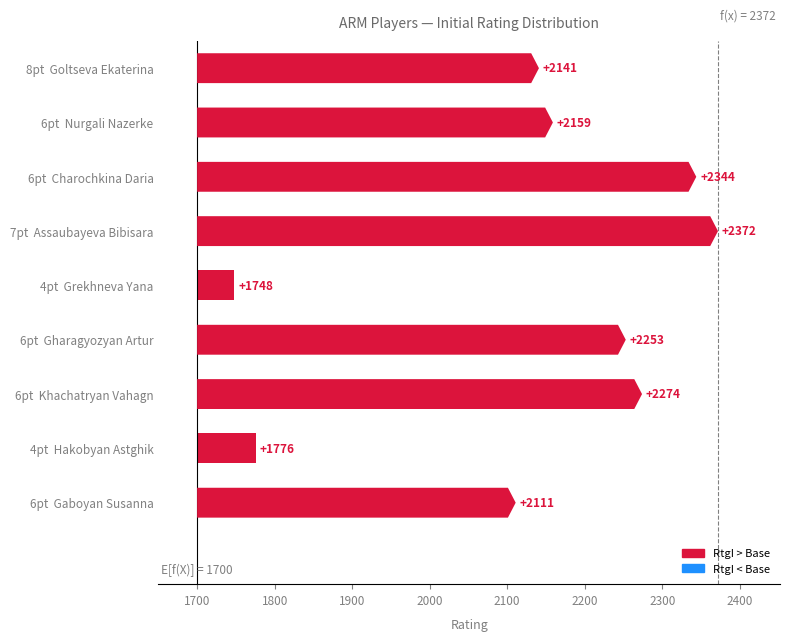

What is the difference between the maximum and minimum values?

624